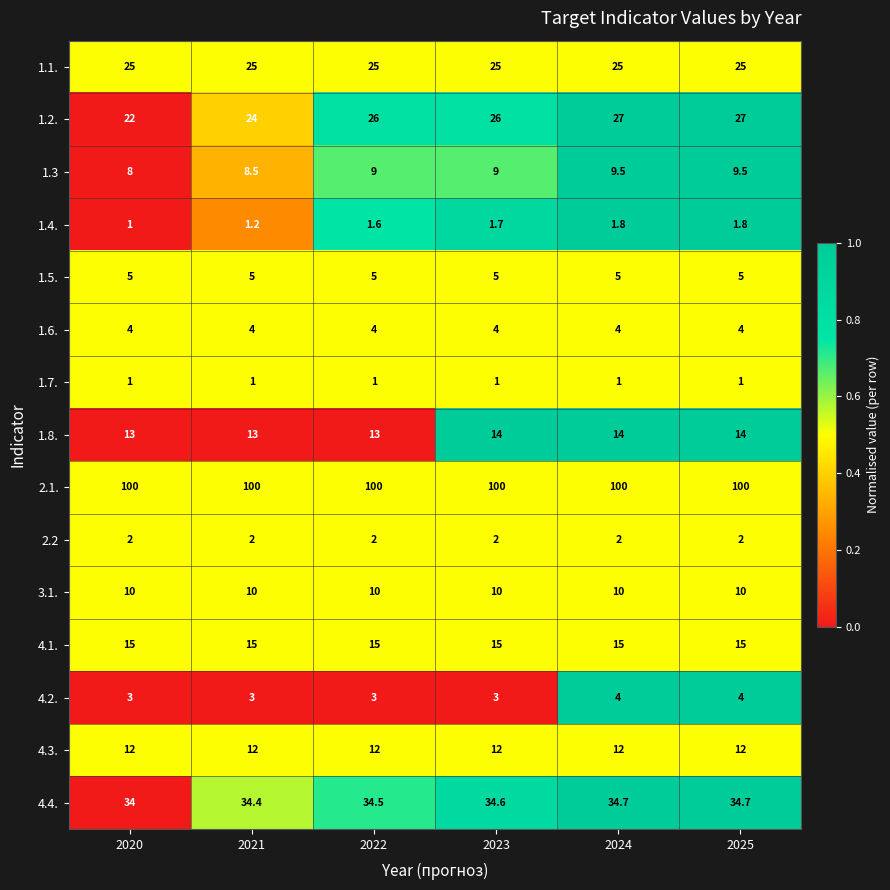

Is the value of 1.3 at 2023 greater than the value of 2.2 at 2023?

Yes